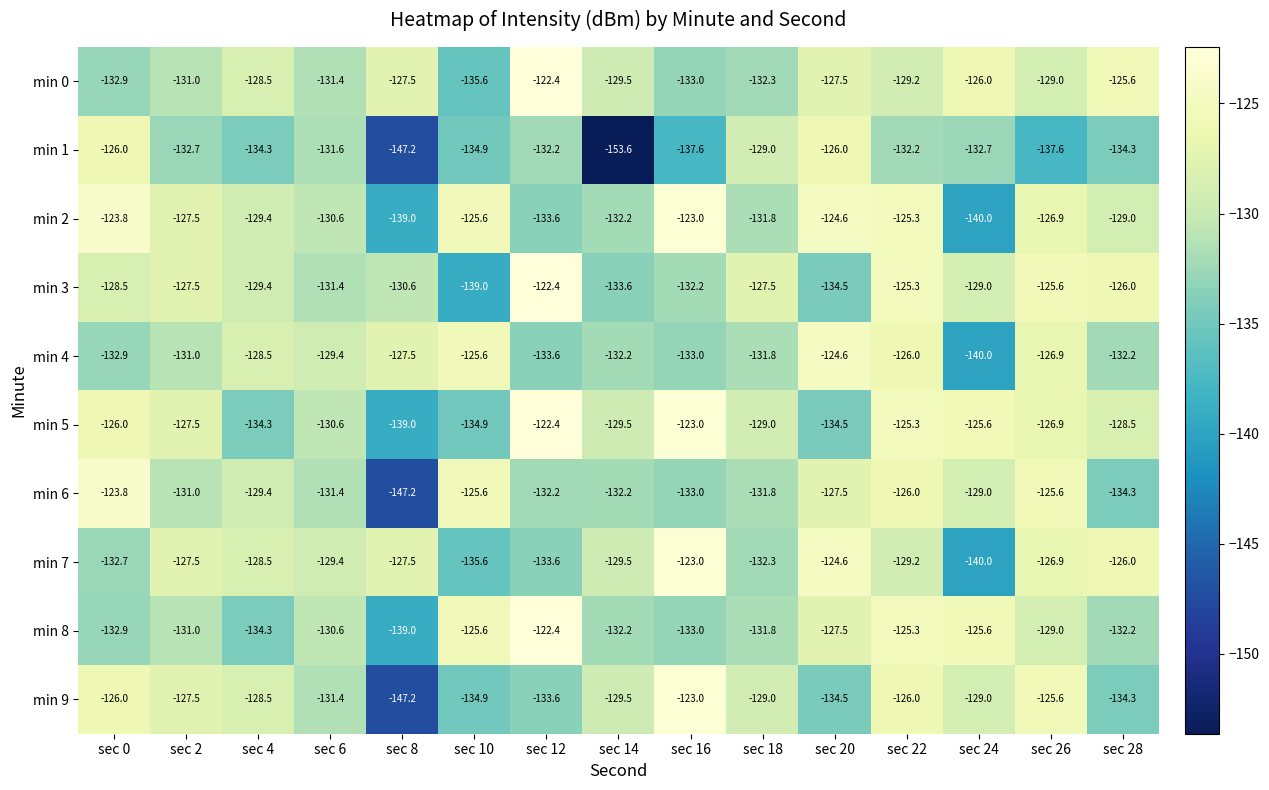

Where is min 6 nearest to the value -135?

sec 28